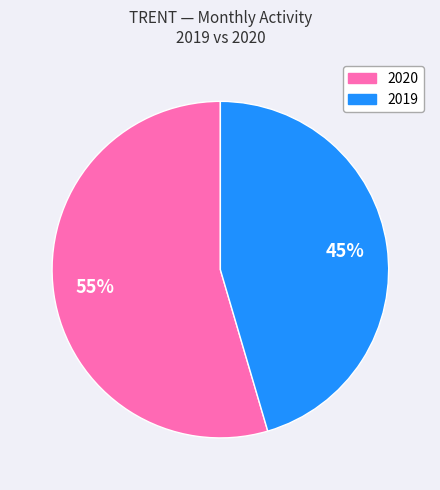

Which slice is the smallest?

2019